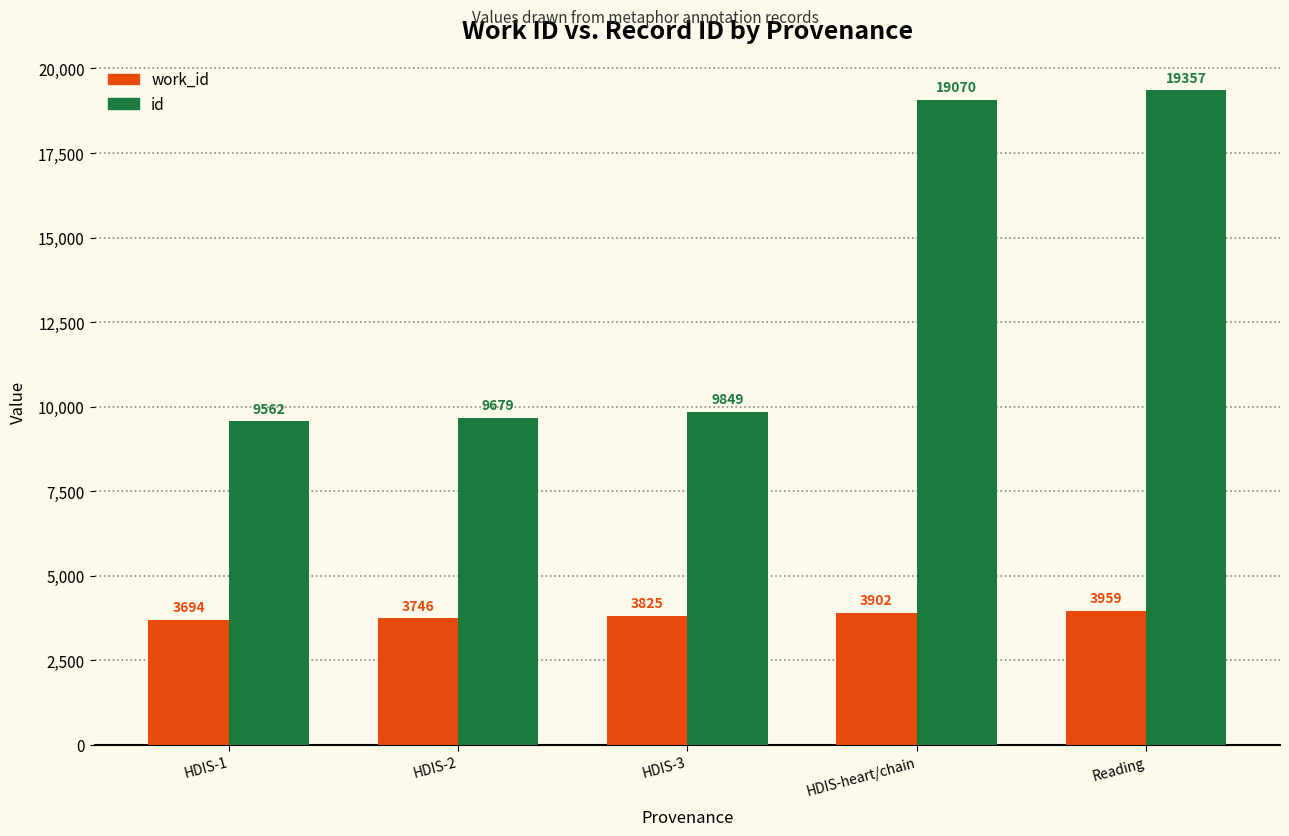

How many bars are there in each group?

2